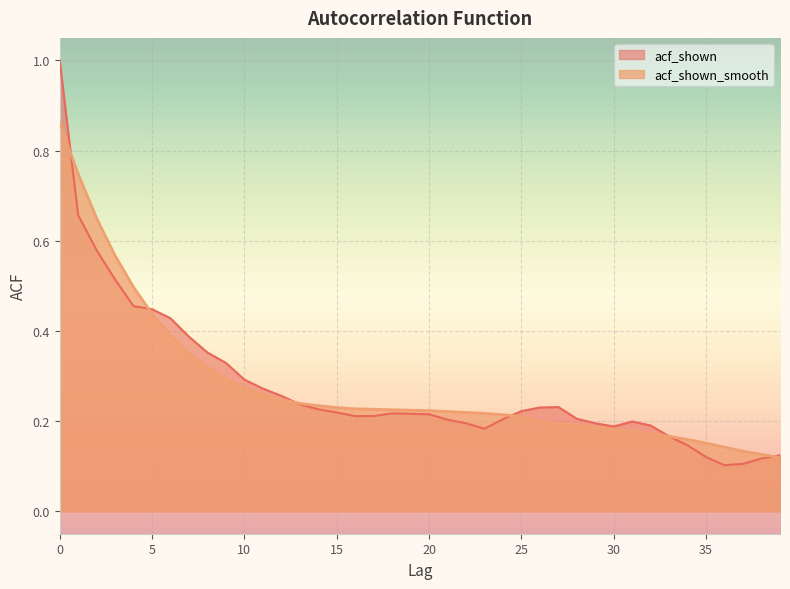

Rank the series by their average value, from lowest to highest.

acf_shown, acf_shown_smooth